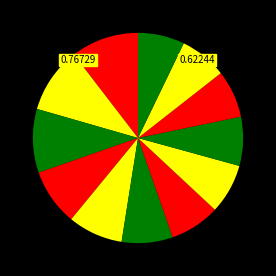

To the nearest percent, what is the average slice percentage?

8%